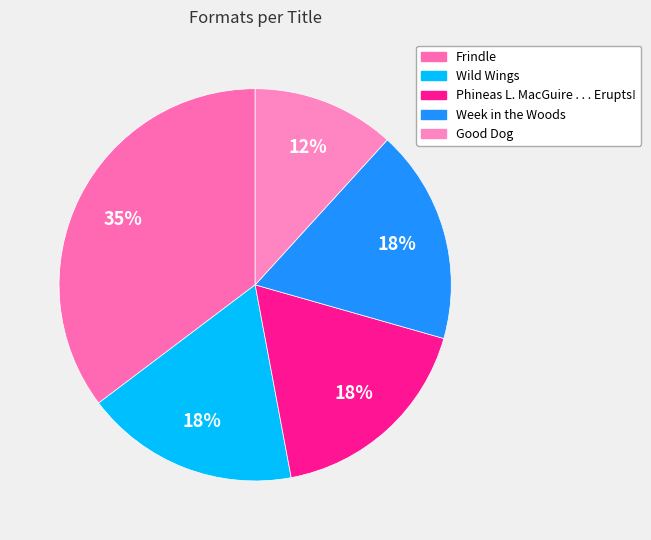

True or false: Wild Wings accounts for 29% of the total.

False